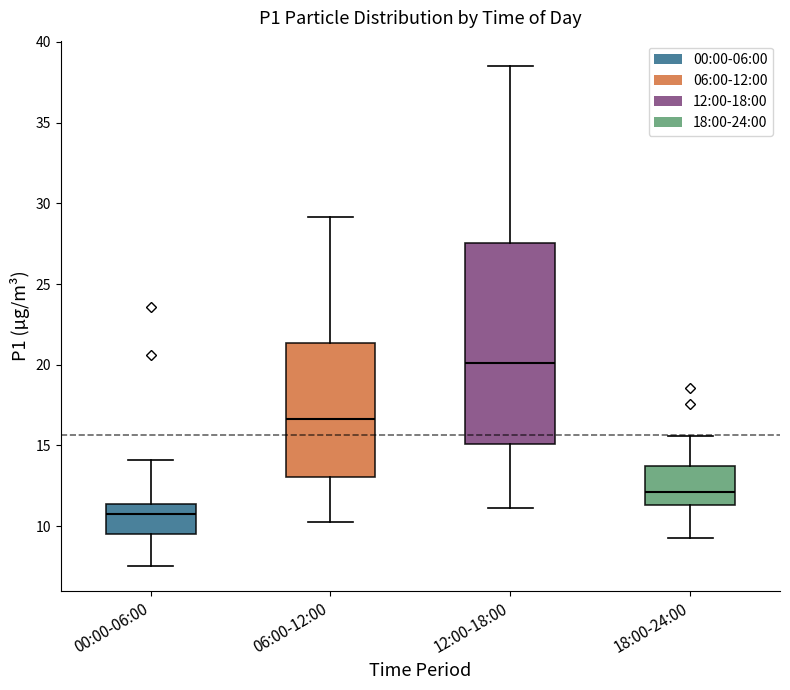

Which box has the lowest median line?

00:00-06:00